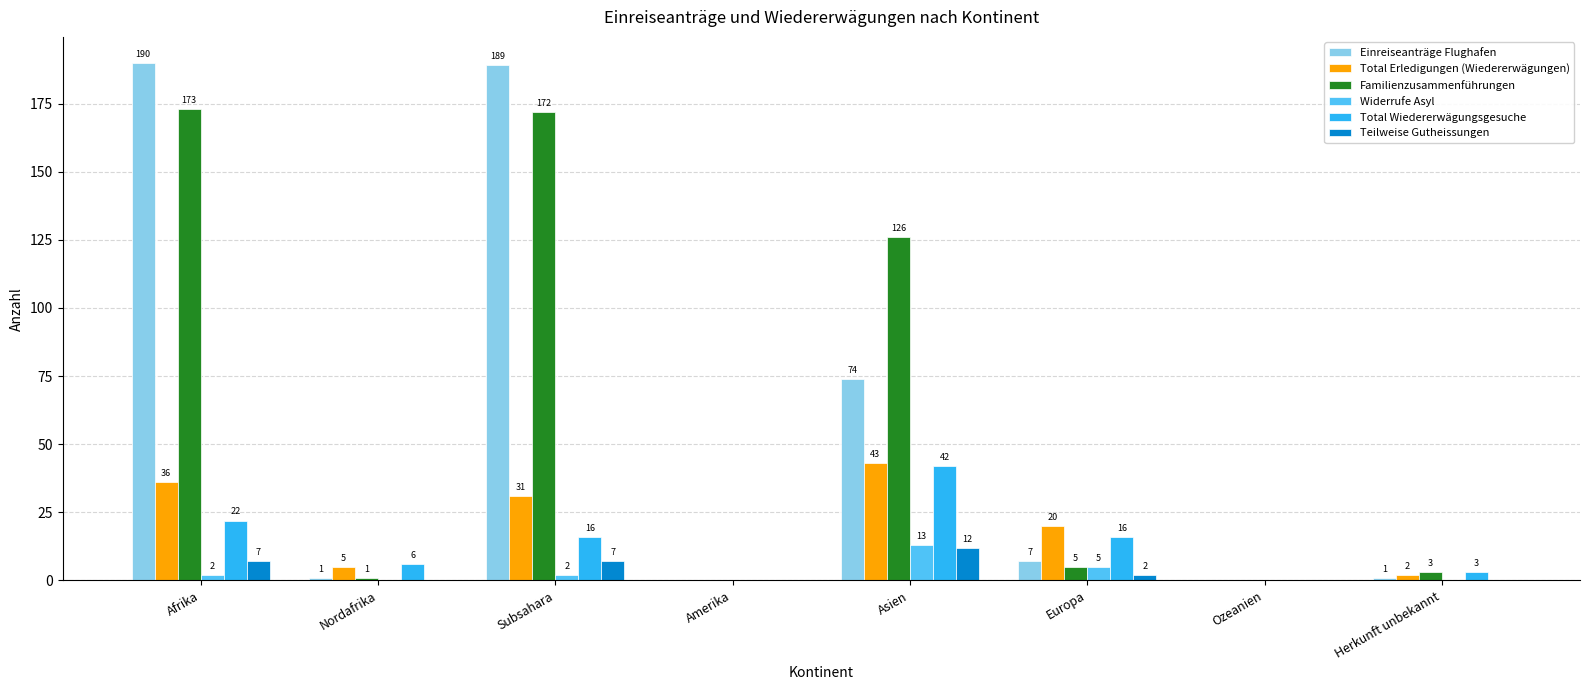

At which label does Einreiseanträge Flughafen reach its peak?

Afrika